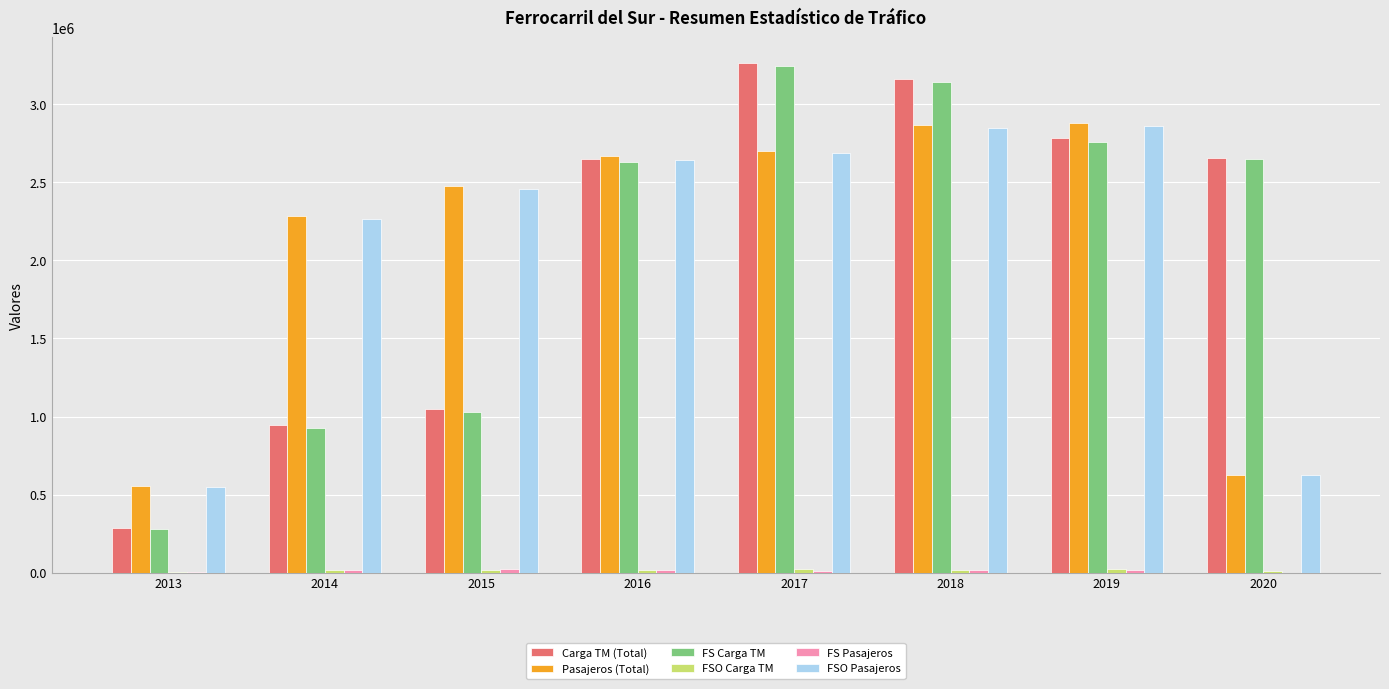

What is the highest value of the FS Carga TM series?

3241331.9